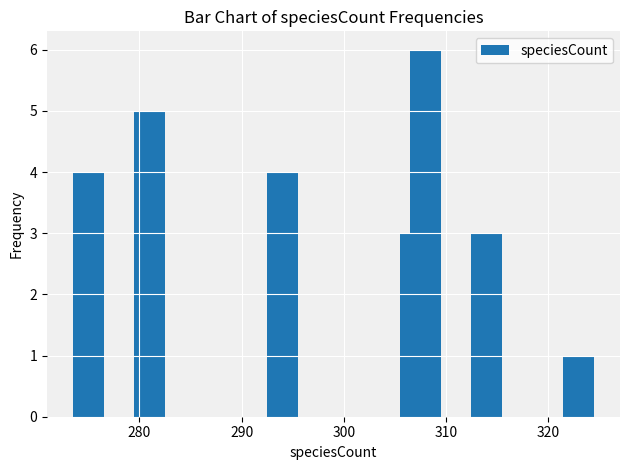

What is the value of the 7th bar from the left?

1